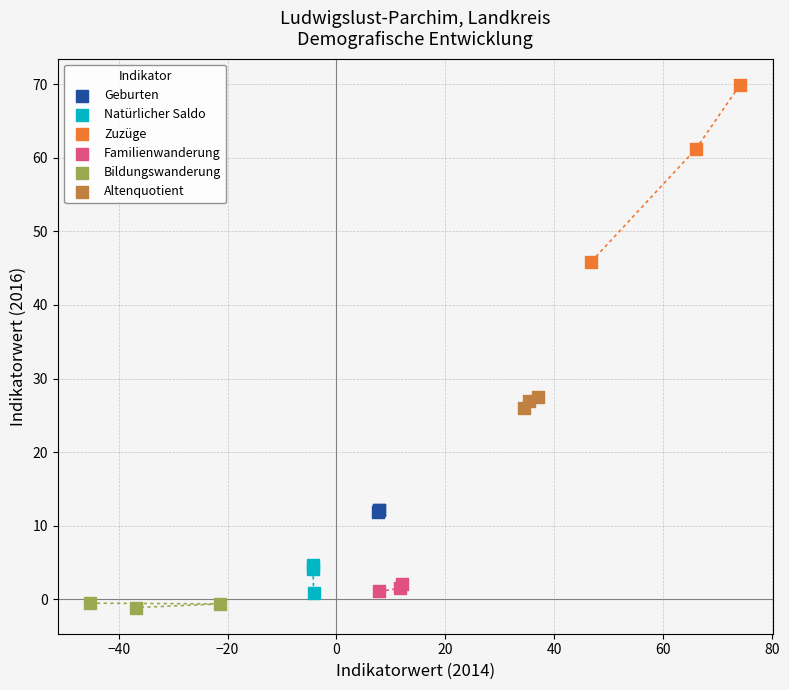

Which series has the largest Y range (max minus min)?

Zuzüge